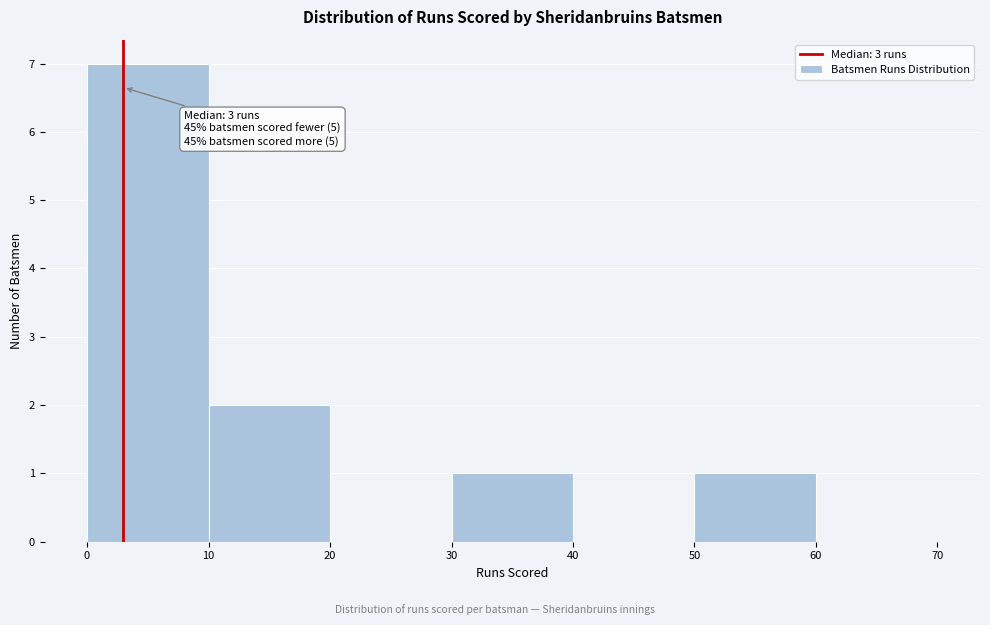

Over which range of the x-axis is the bar tallest?

0 to 10